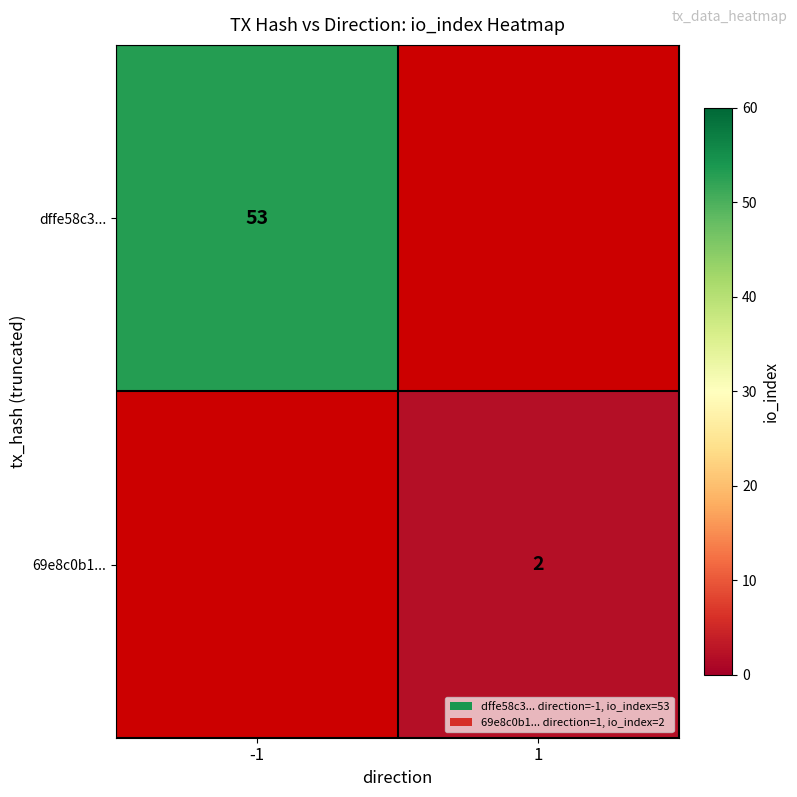

The value of 69e8c0b1... at 1 is 2. True or false?

True